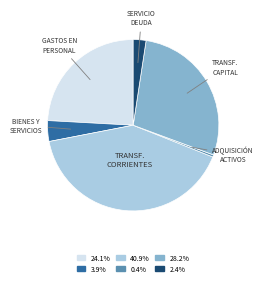

Does any single category account for the majority?

No